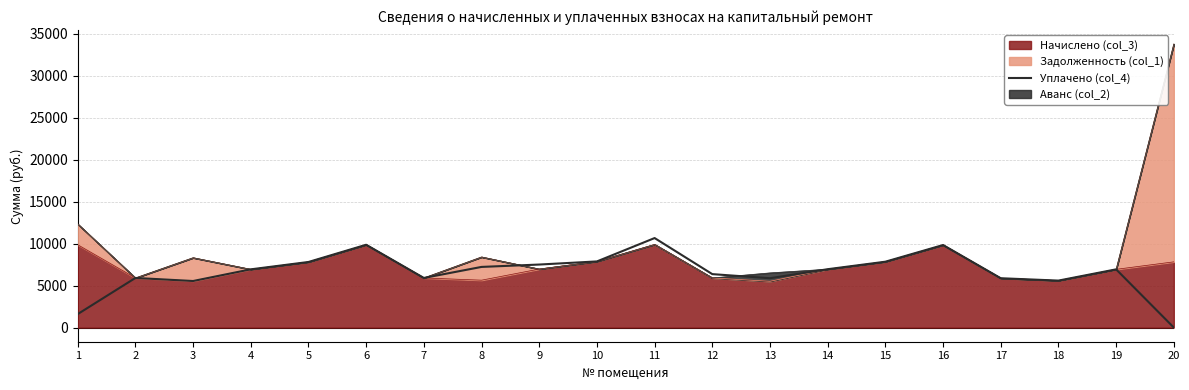

List the labels in order of value, smallest first.

20, 1, 3, 18, 17, 13, 2, 7, 12, 4, 19, 14, 8, 9, 5, 15, 10, 16, 6, 11